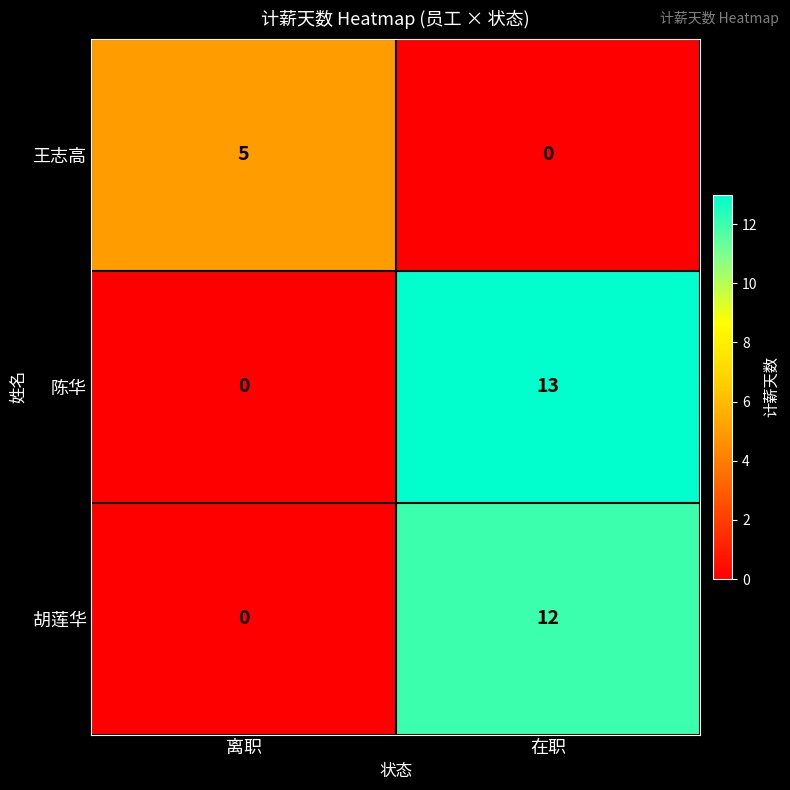

What is the difference between the maximum and minimum values in the 陈华 series?

13